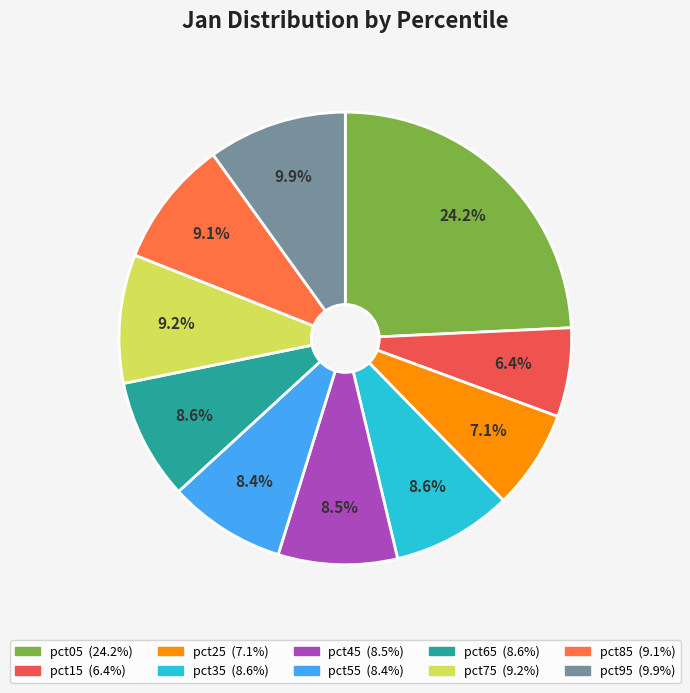

To the nearest percent, what is the combined percentage of pct05 and pct85?

33%